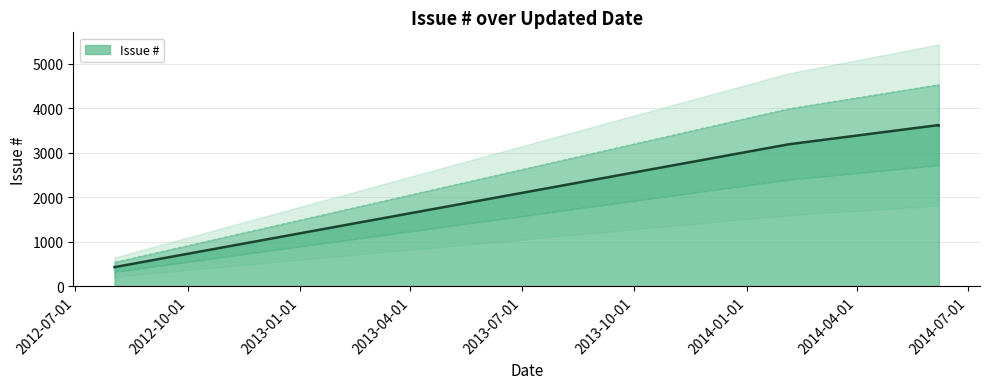

The value at 2014-06-07 is 2166. True or false?

False